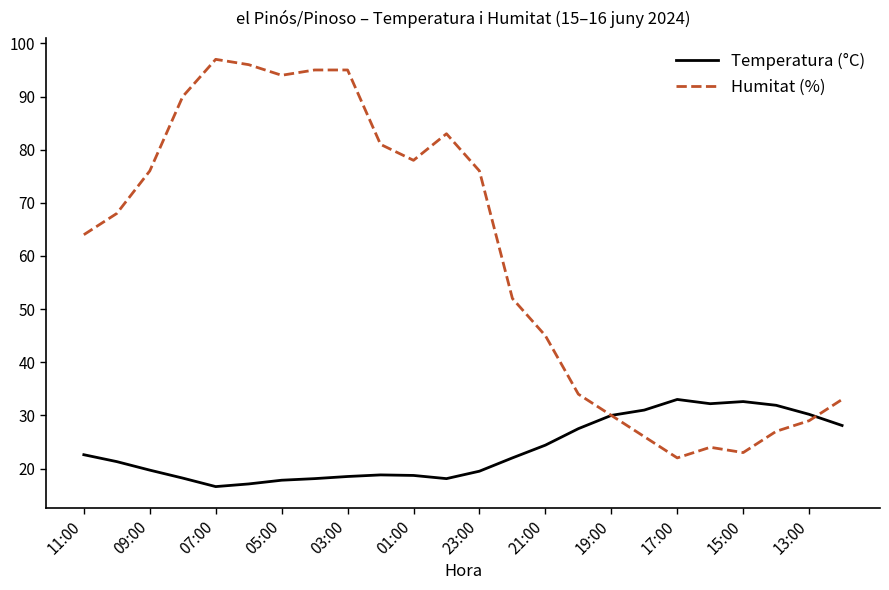

What are all the series names shown in the legend?

Temperatura (°C), Humitat (%)